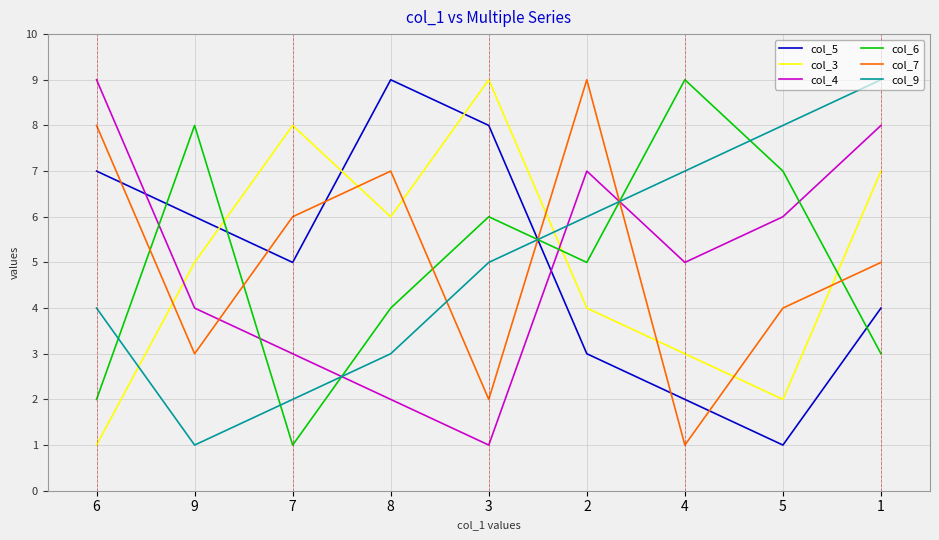

What are all the series names shown in the legend?

col_5, col_3, col_4, col_6, col_7, col_9